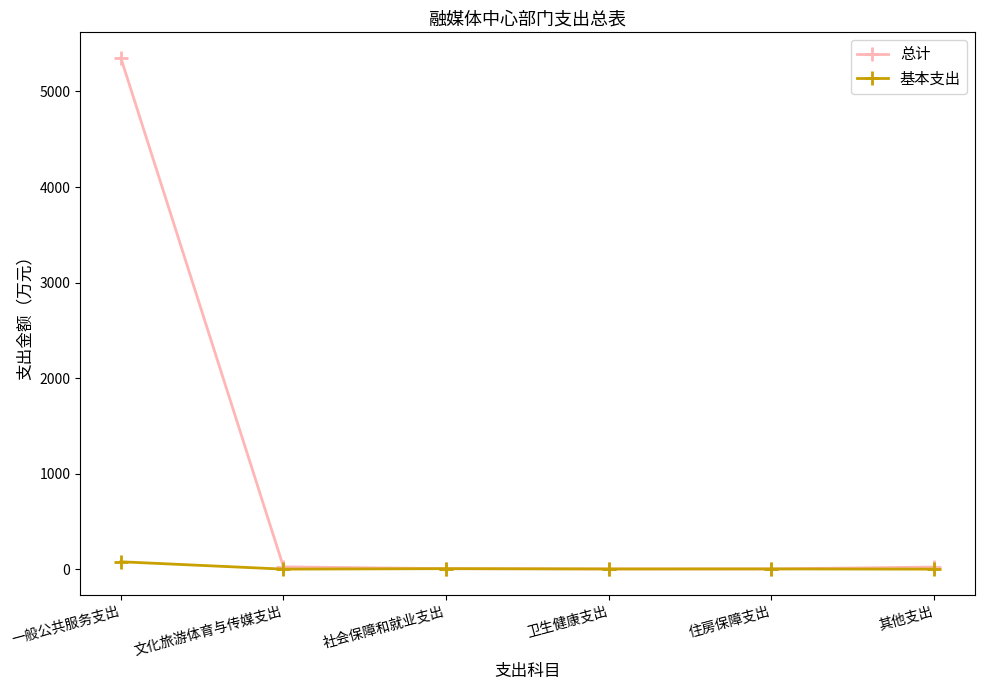

At 一般公共服务支出, list the series in order from smallest to largest.

基本支出, 总计